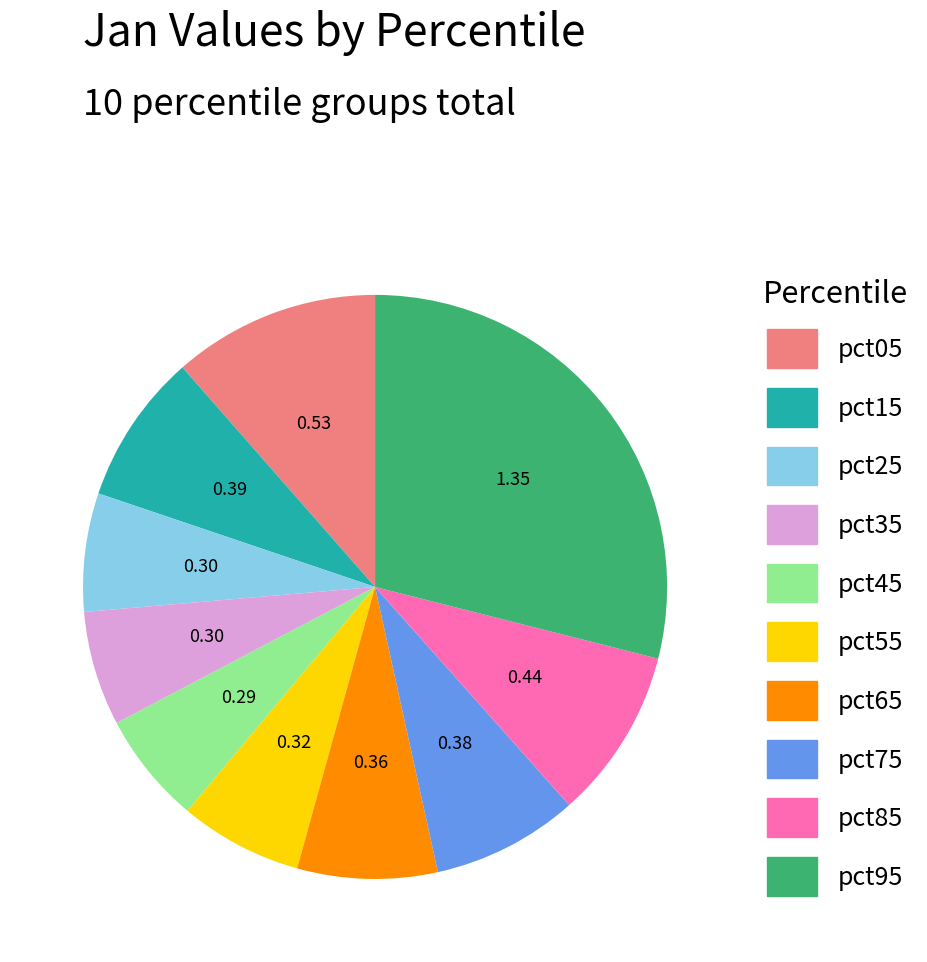

Is the sum of pct05 and pct65 greater than half?

No